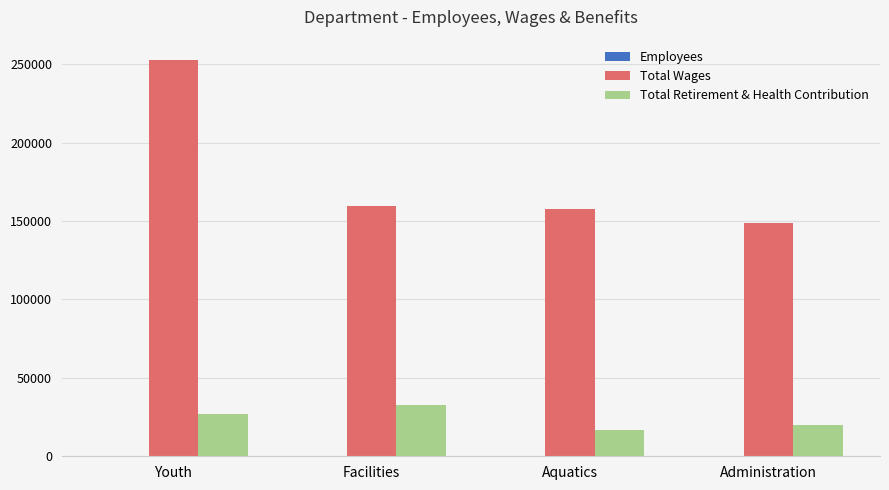

At which category is the sum across all series the highest?

Youth